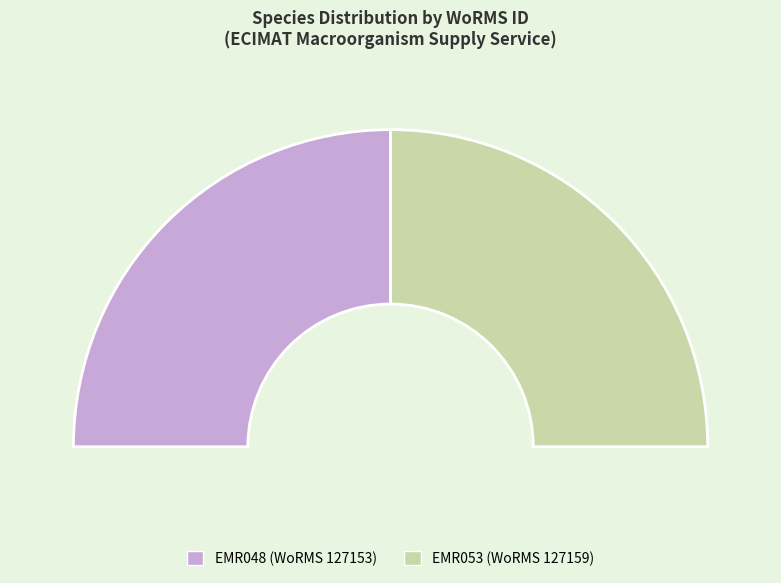

To the nearest percent, what portion does Actinopteri (Solea senegalensis) represent?

50%